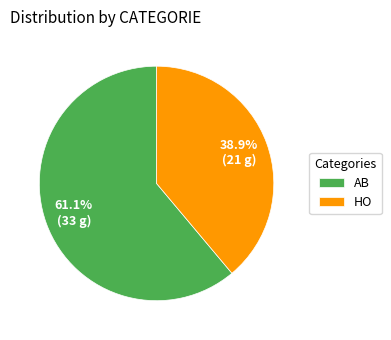

Rank the categories by value from highest to lowest.

AB, HO